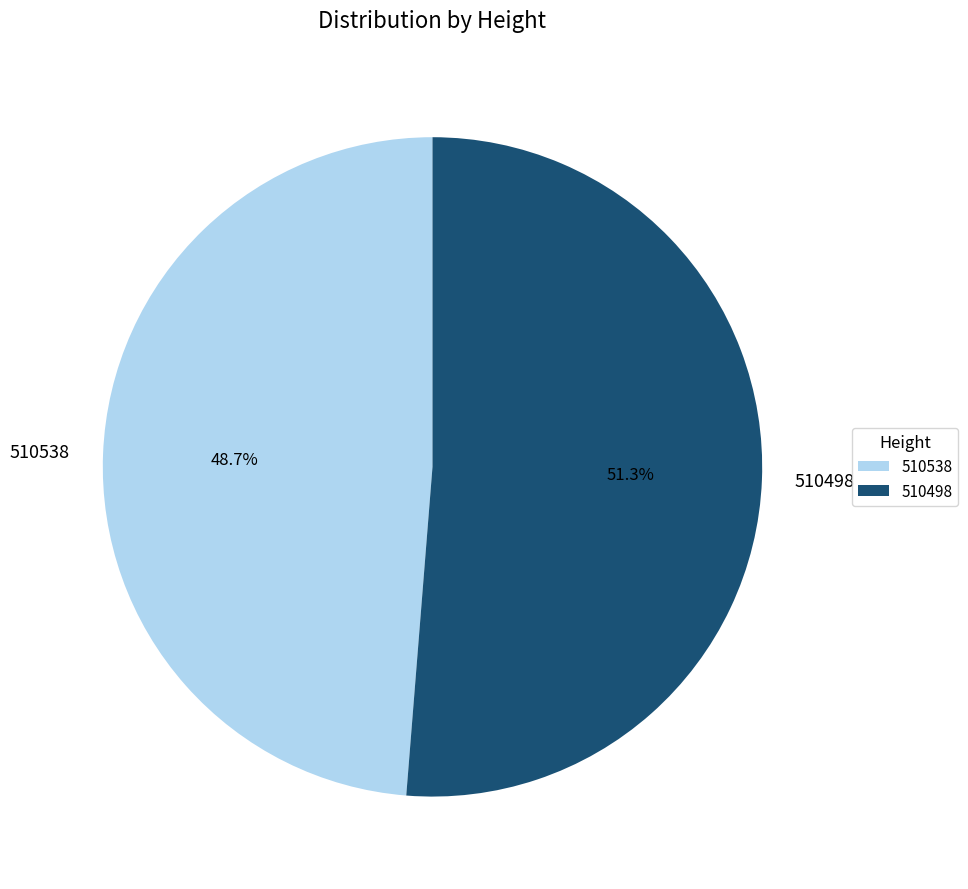

To the nearest percent, what portion does 510498 represent?

51%